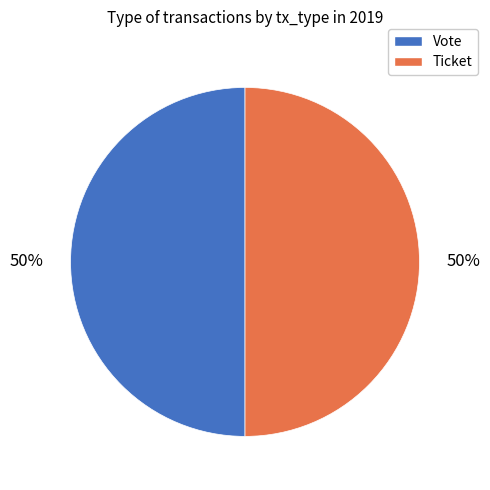

To the nearest percent, what is the average slice percentage?

50%